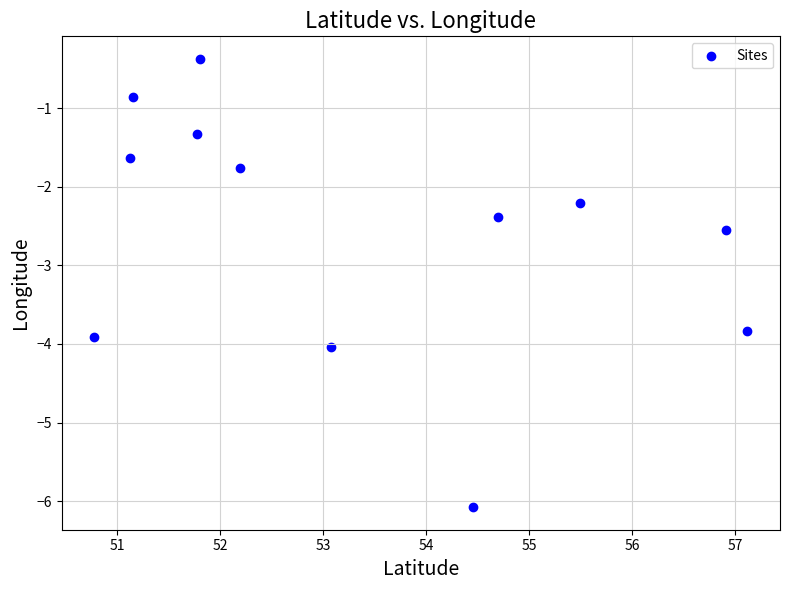

What is the range of Y values (max minus min)?

5.7